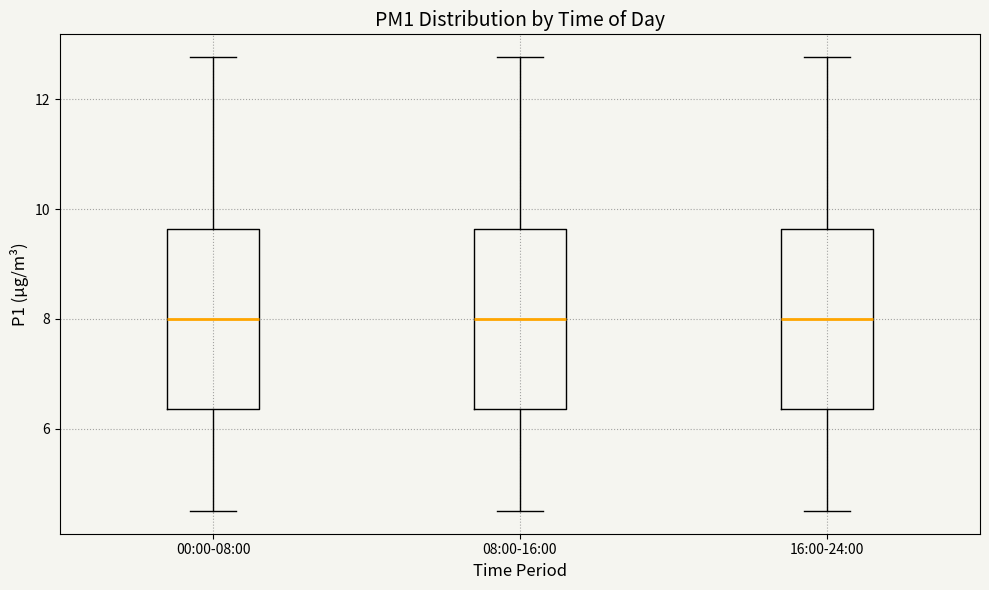

Reading left to right, transcribe this box plot: for each box, give where its median line is, the range the box spans, and where its two whiskers end, as read against the y-axis. The values are not printed on the chart, so give them approximately, as read against the axis.

00:00-08:00: median 8.0, box 6.4 to 9.6, whiskers 4.6 to 12.8
08:00-16:00: median 8.0, box 6.4 to 9.6, whiskers 4.6 to 12.8
16:00-24:00: median 8.0, box 6.4 to 9.6, whiskers 4.6 to 12.8